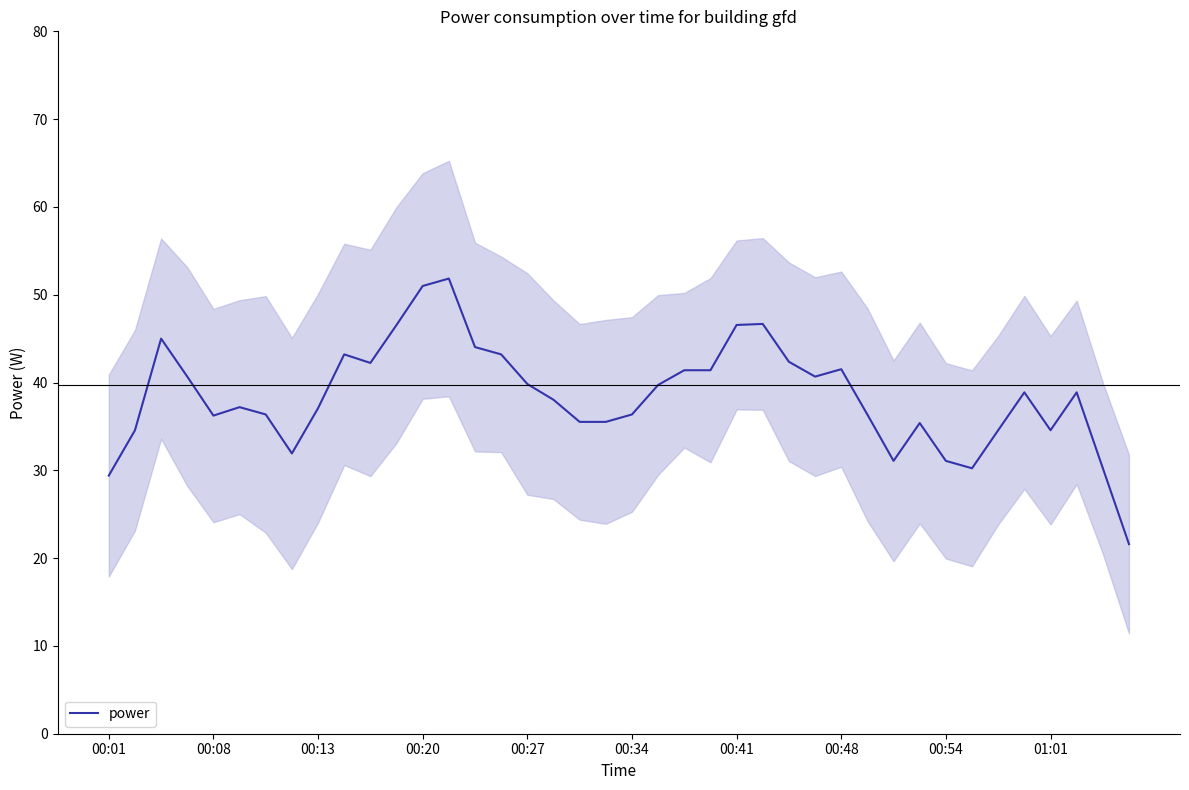

What is the maximum value shown in the chart?

51.8